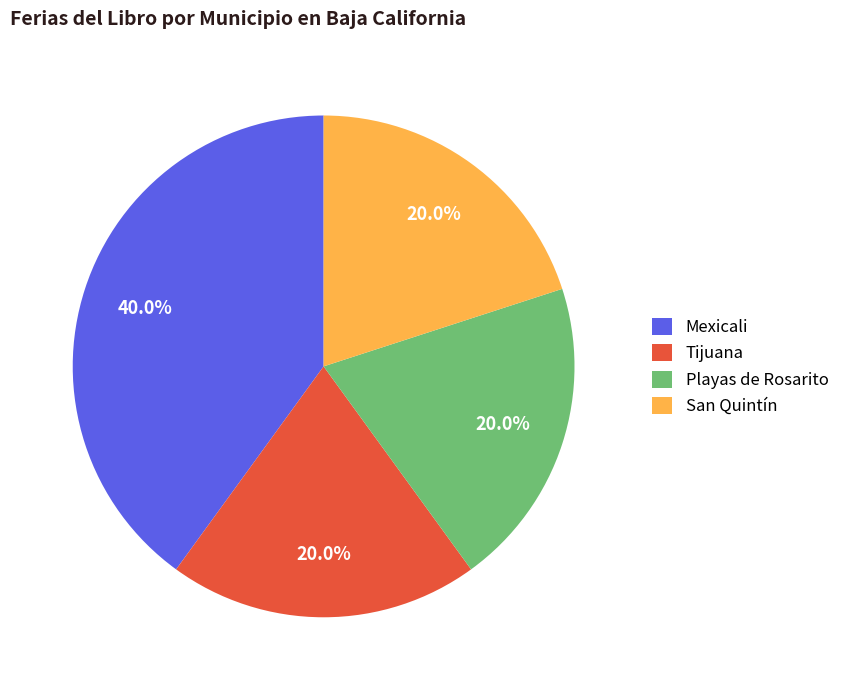

What is the ratio of the value at Mexicali to the value at Tijuana?

2.0